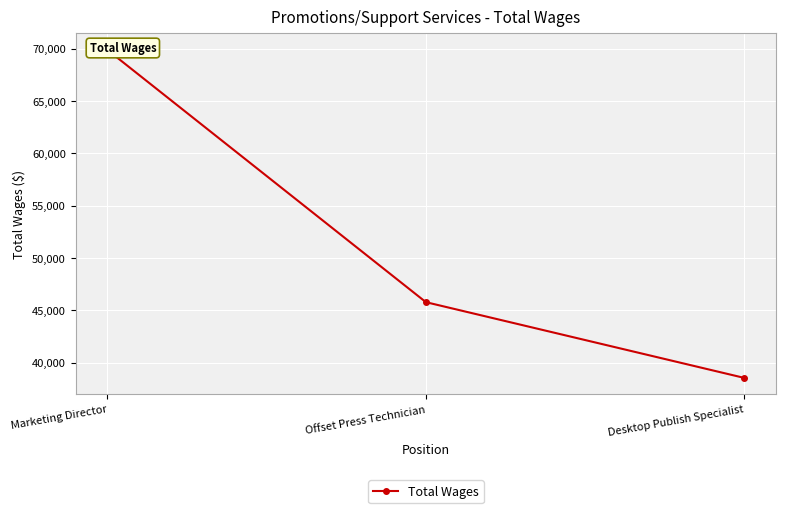

Which category has the highest value across all series?

Marketing Director